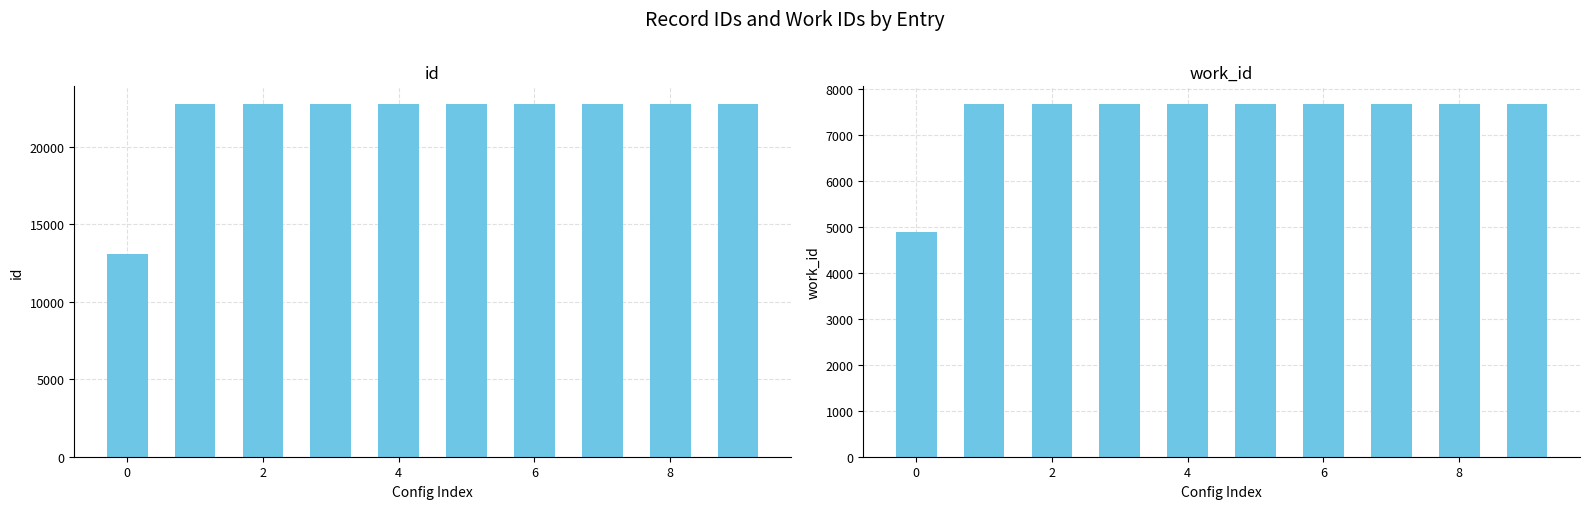

The work_id series shows 7674 at 6. True or false?

True